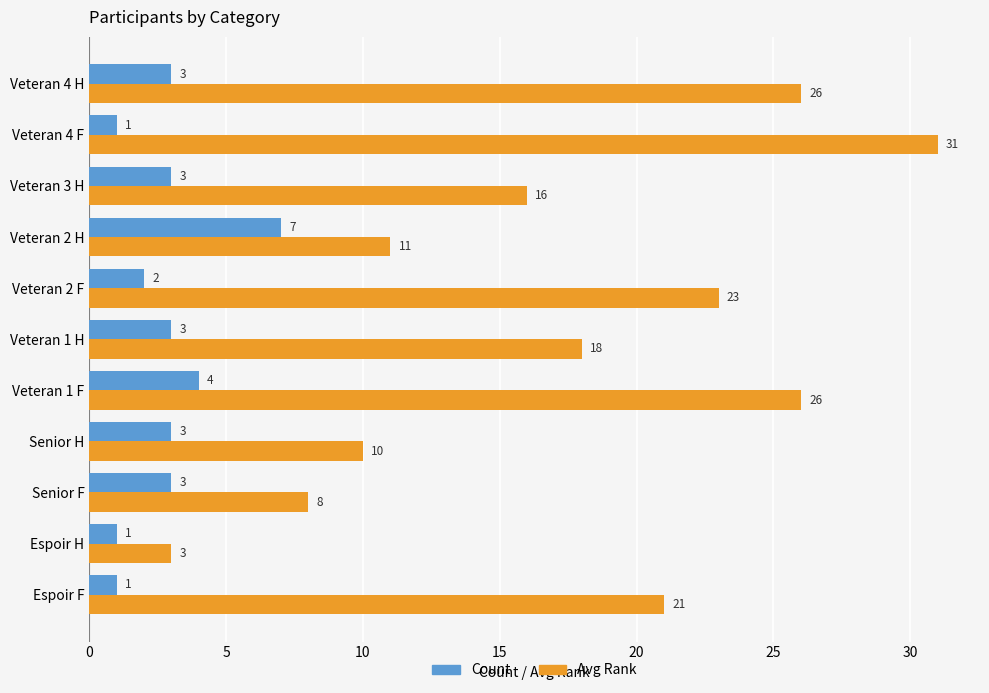

What value does the Count series have at Veteran 3 H?

3